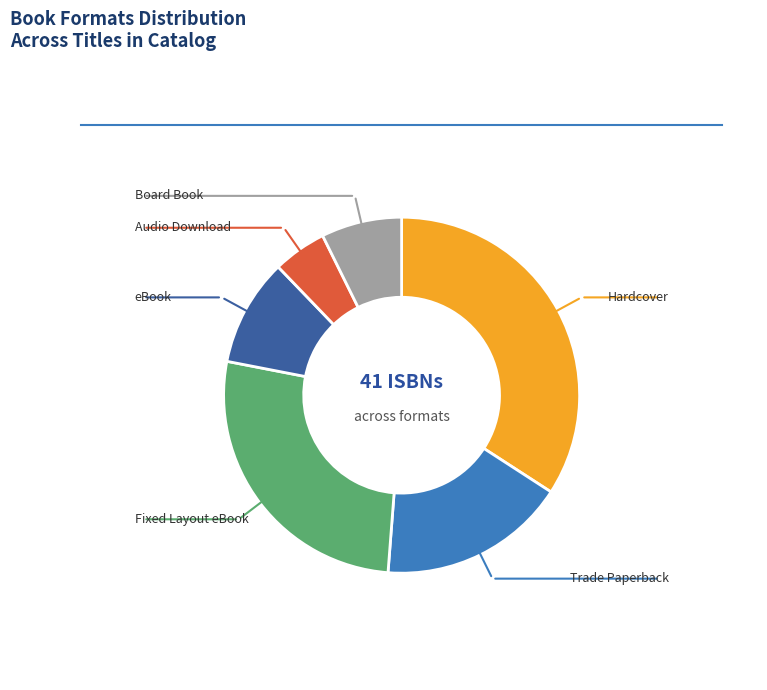

Is there a majority slice in this chart?

No